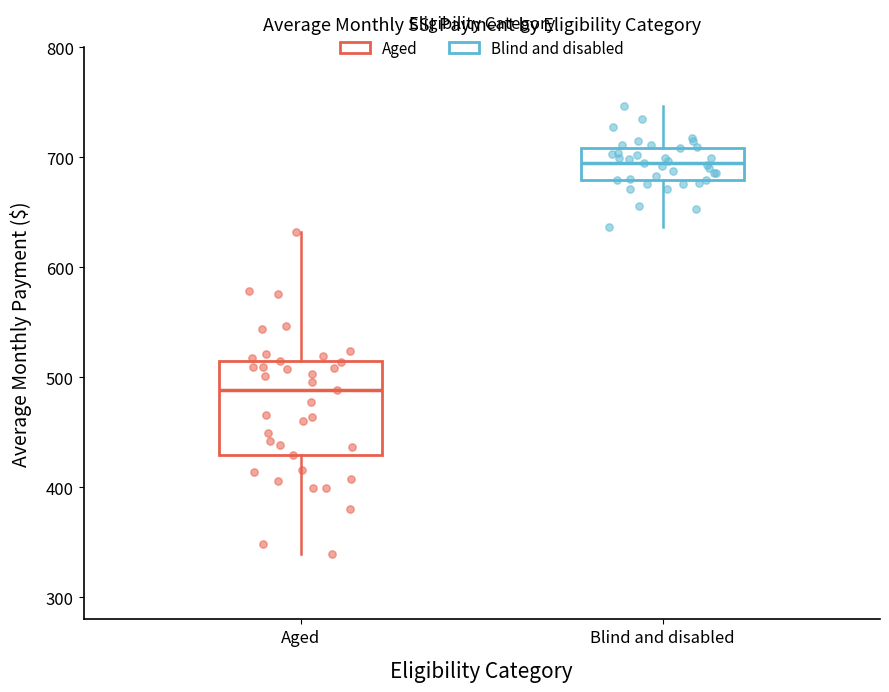

Reading left to right, transcribe this box plot: for each box, give where its median line is, the range the box spans, and where its two whiskers end, as read against the y-axis. The values are not printed on the chart, so give them approximately, as read against the axis.

Aged: median 490, box 430 to 520, whiskers 340 to 630
Blind and disabled: median 700, box 680 to 710, whiskers 640 to 750